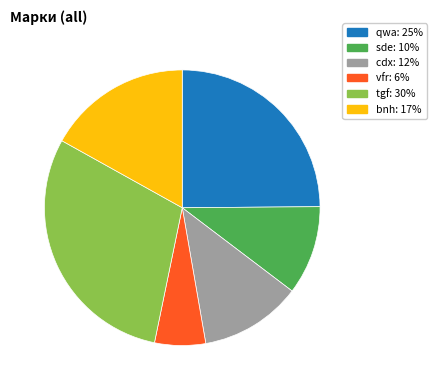

Do sde: 10% and tgf: 30% together represent more than half of the pie?

No